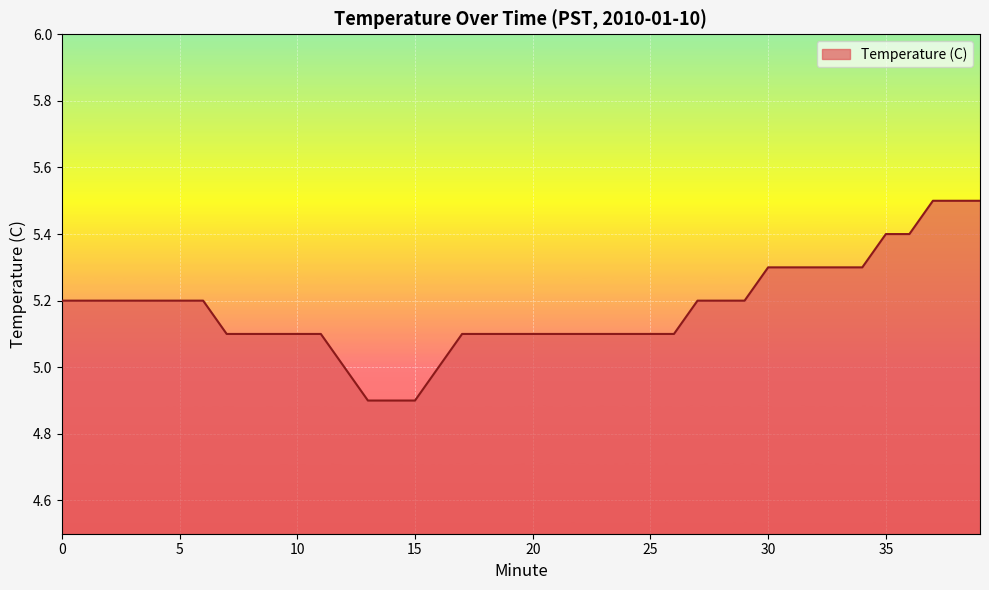

What is the minimum value shown in the chart?

4.9